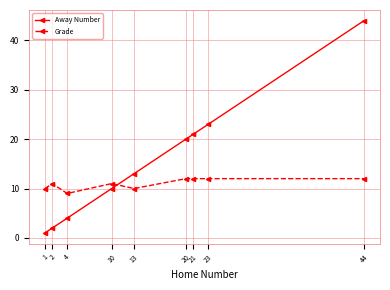

What is the difference between the highest and lowest values at 10?

1